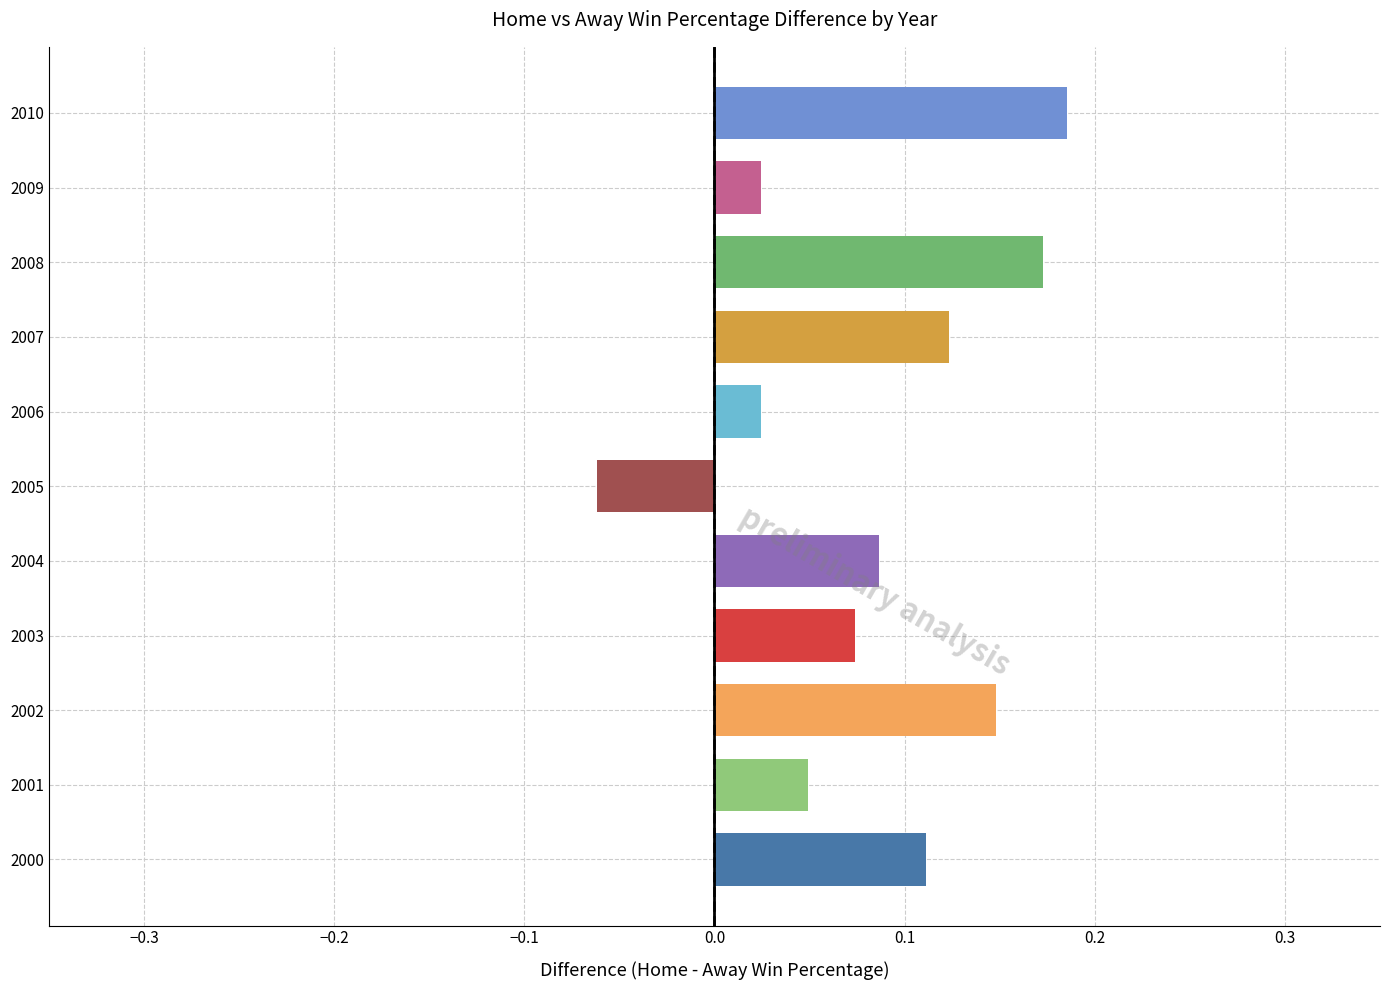

How many values exceed 0?

10